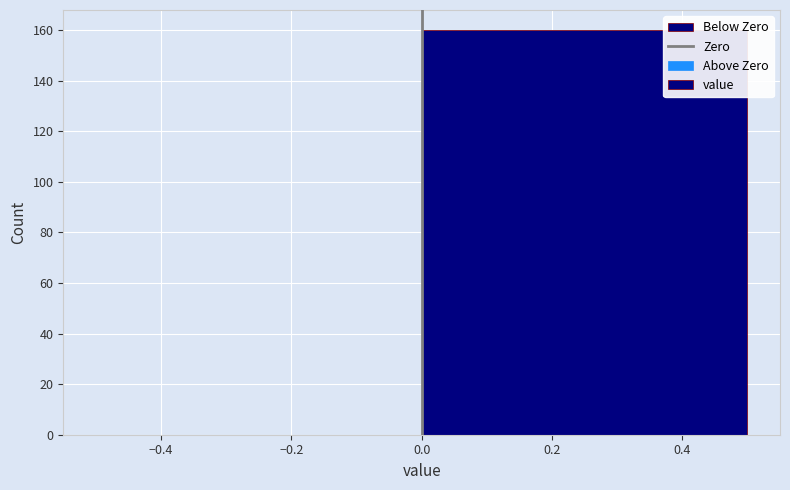

Reading left to right, list every bar in this chart as the range it spans on the x-axis followed by its height. The values are not printed on the chart, so give them approximately, as read against the axis.

-0.5 to 0.0: 0
0.0 to 0.5: 160